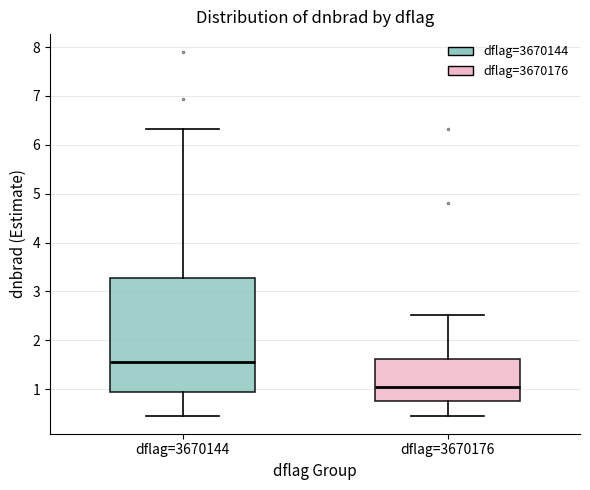

Where does the lower whisker of the box for dflag=3670176 end on the y-axis? The values are not printed on the chart, so give them approximately, as read against the axis.

0.5